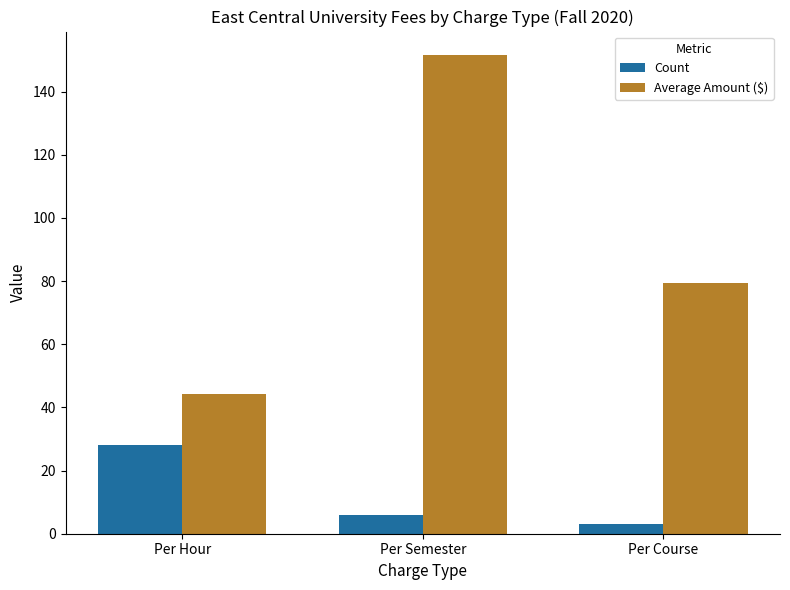

What are all the series names shown in the legend?

Count, Average Amount ($)